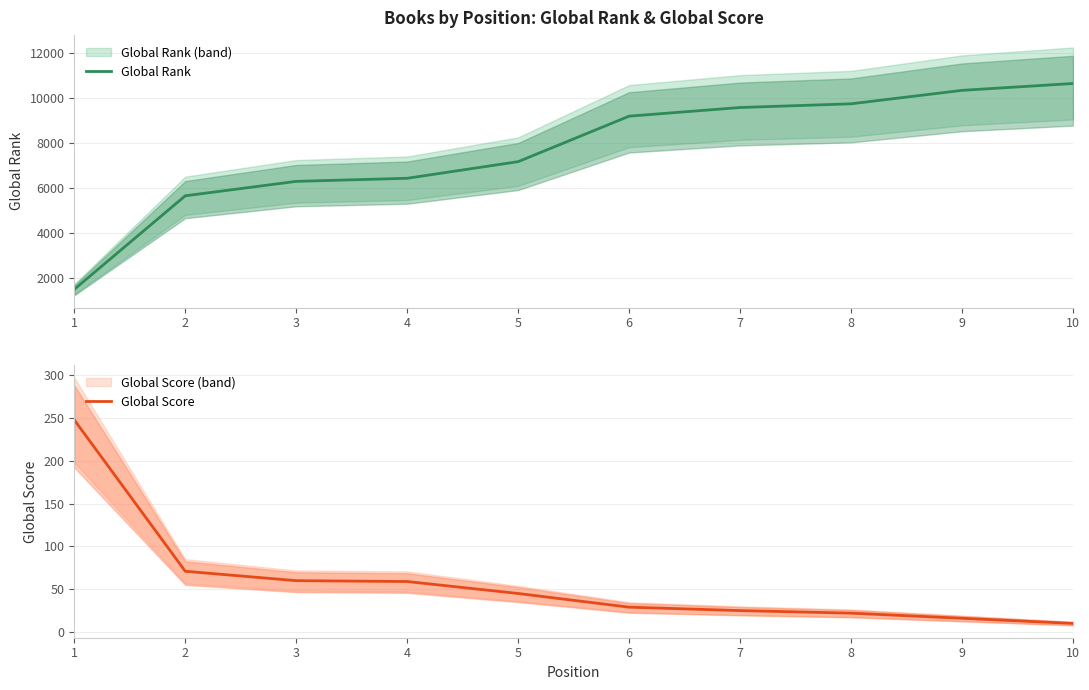

What is the total value across all series at 4?

6499